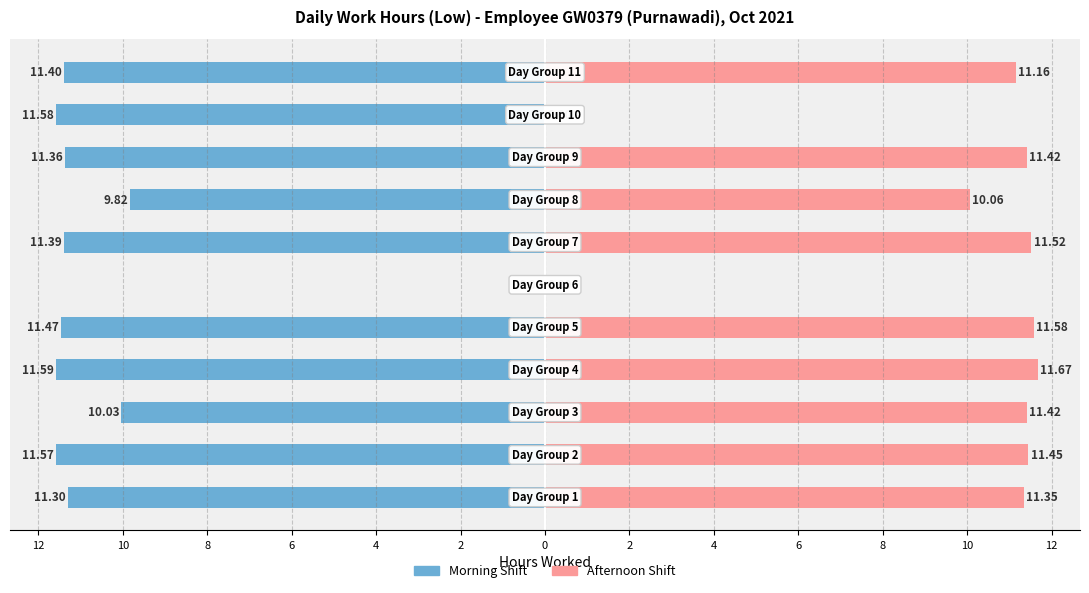

At how many categories does at least one series exceed -9?

11